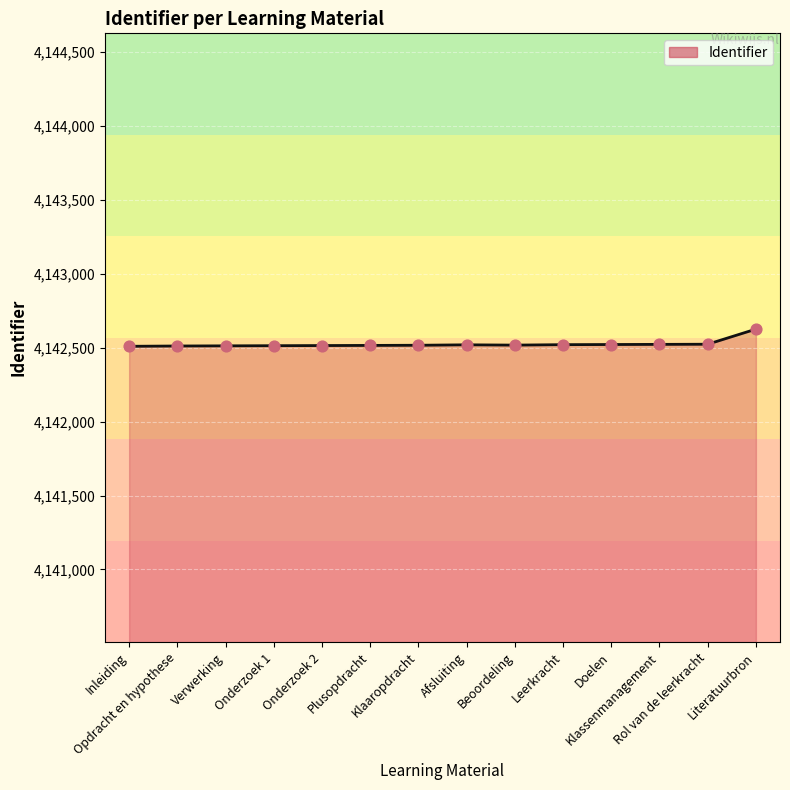

What is the change in value from Doelen to Rol van de leerkracht?

+2